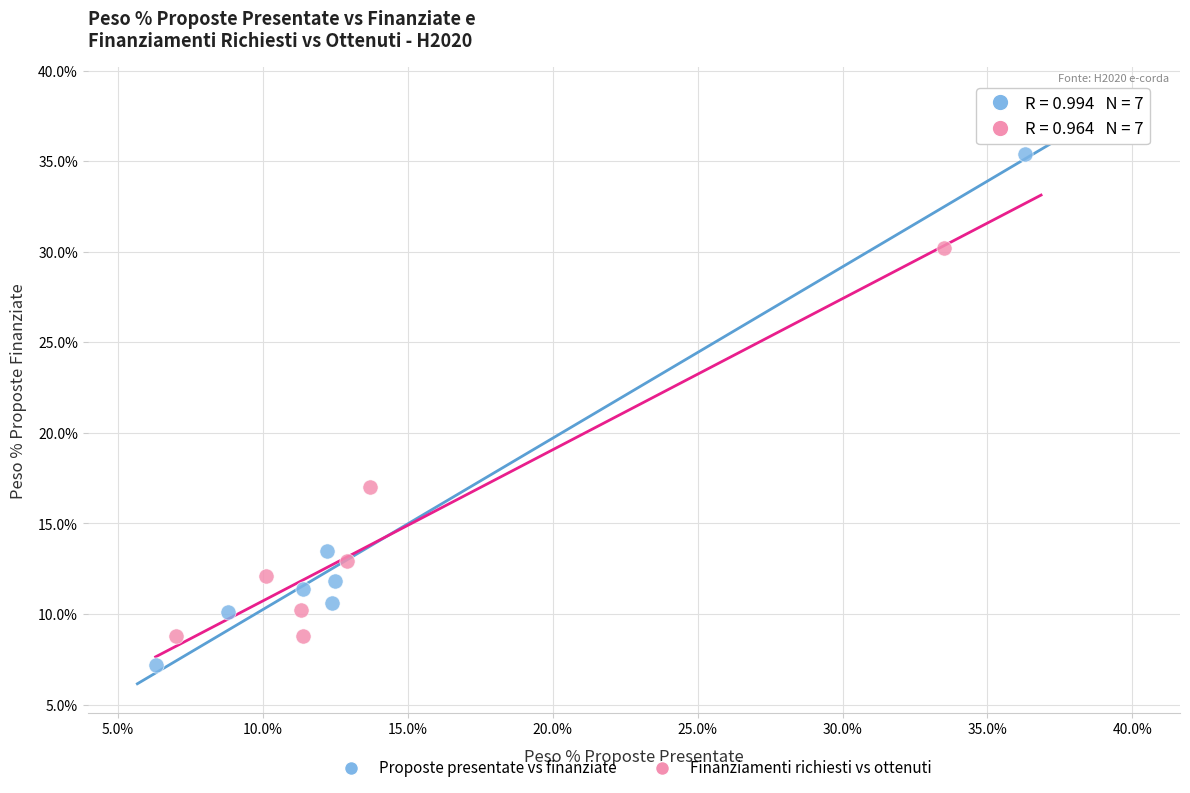

Which series contains the lowest Y value?

Proposte presentate vs finanziate